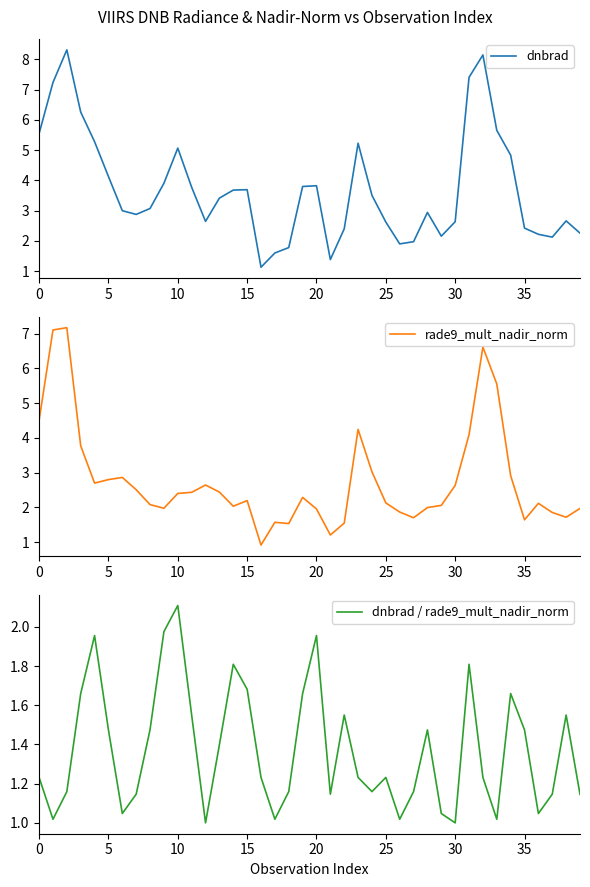

What is the label of the 14th point from the right?

26